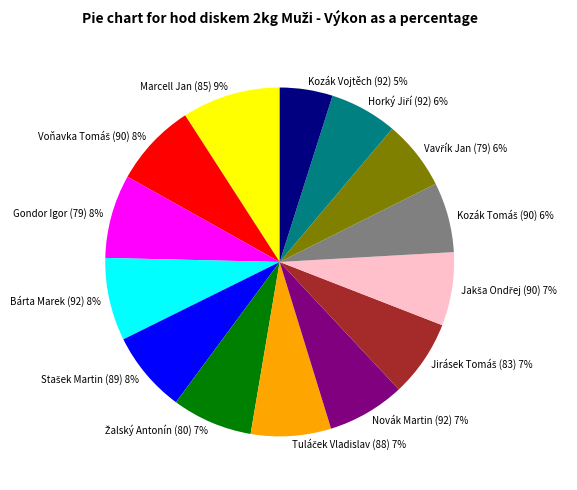

The Marcell Jan (85) slice represents 18% of the pie. True or false?

False